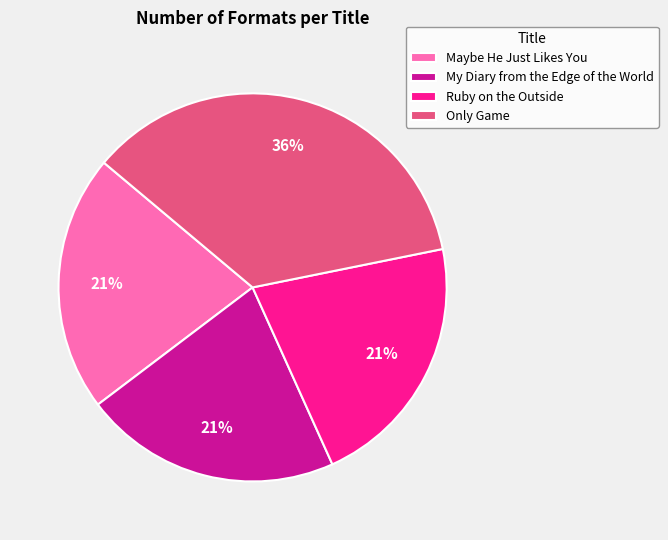

Which slice is the largest?

Only Game